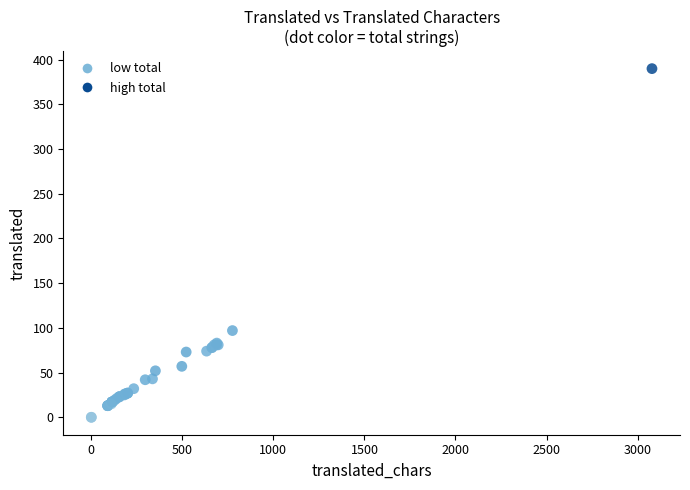

What Y value in the scatter plot is closest to 195?

97